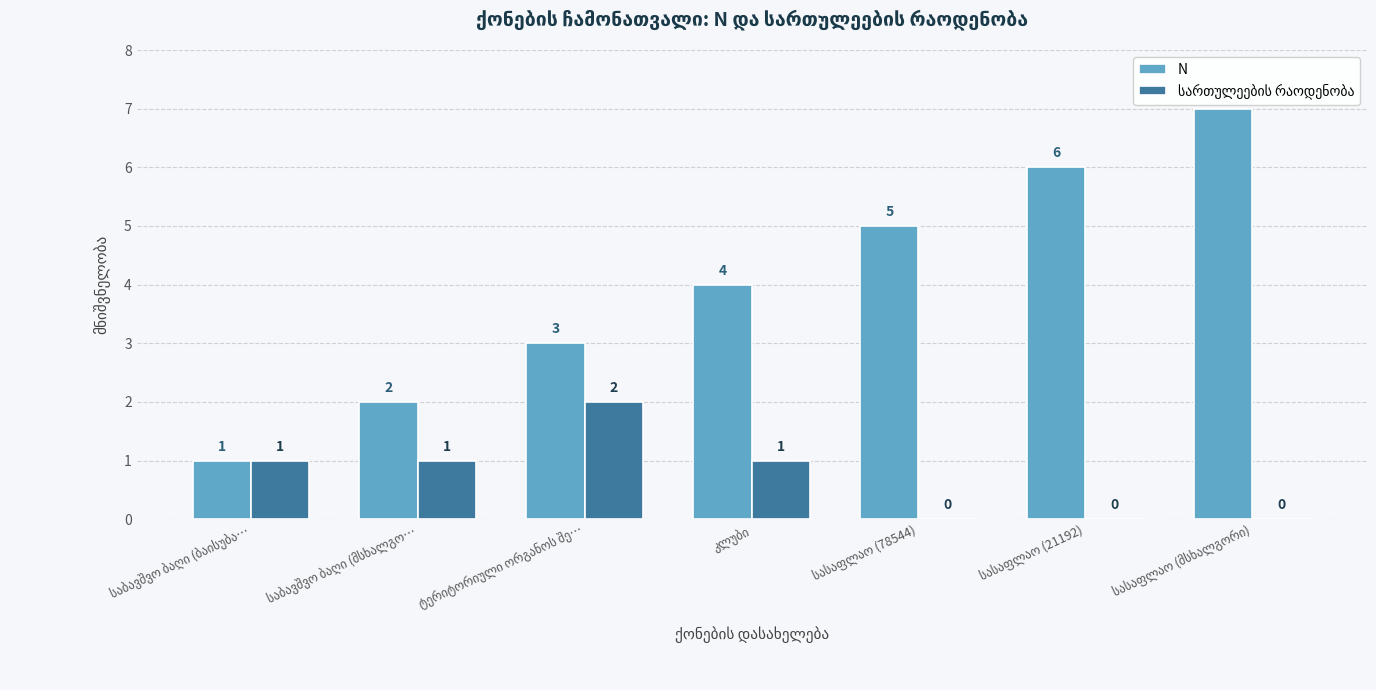

What is the maximum value shown in the chart?

7